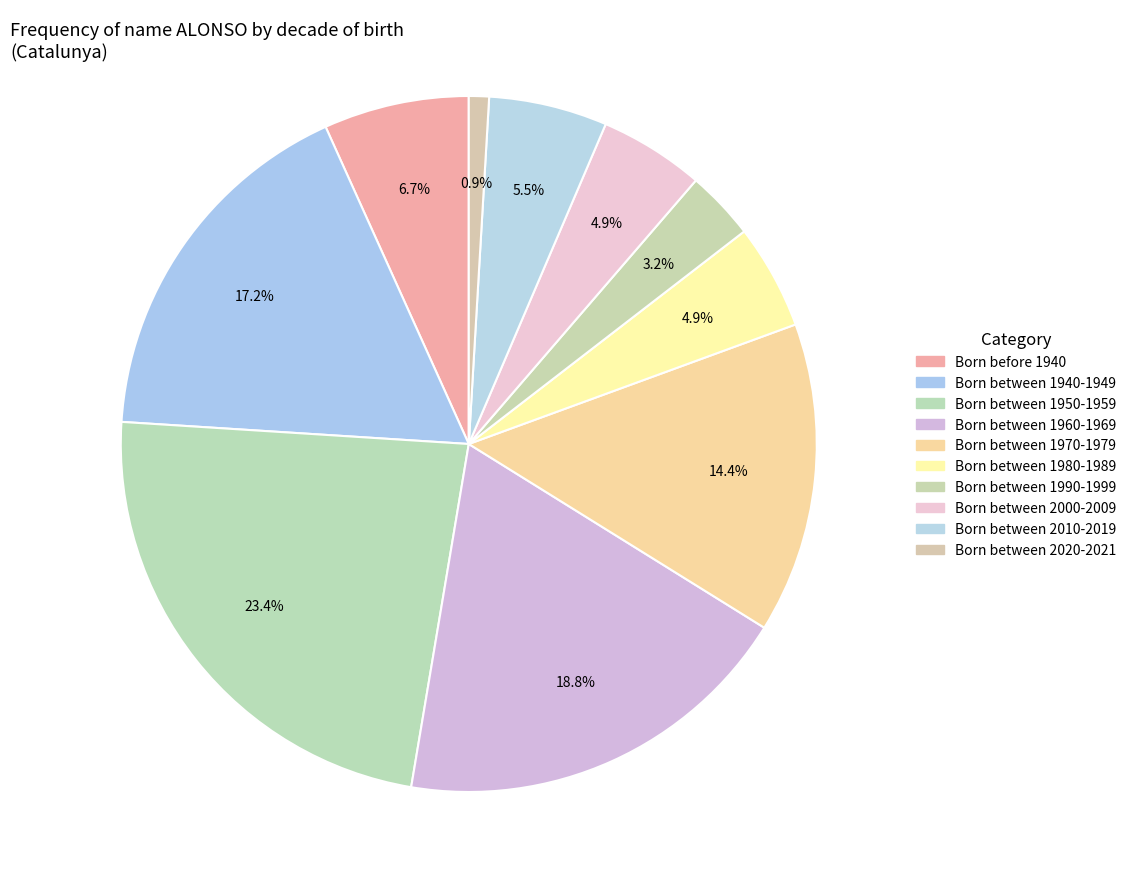

How many segments does this pie chart have?

10